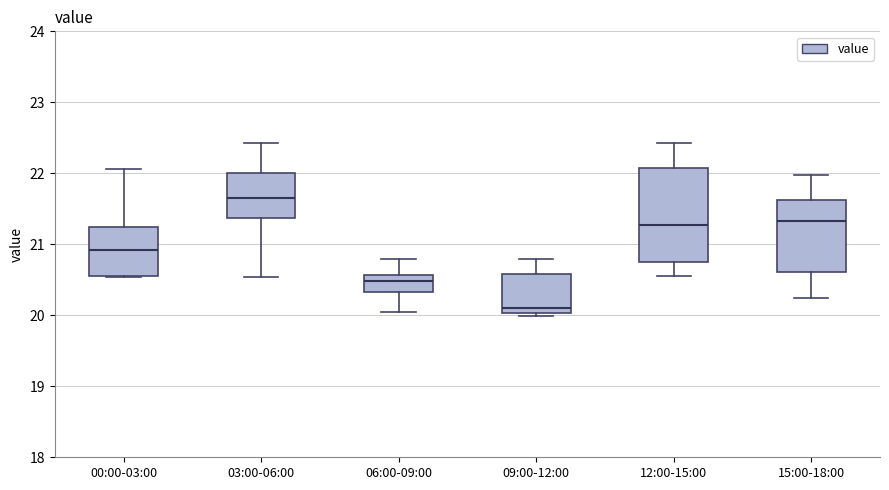

Reading left to right, read every box against the y-axis: the position of its median line, the range the box covers, and the ends of its whiskers. The values are not printed on the chart, so give them approximately, as read against the axis.

00:00-03:00: median 20.9, box 20.6 to 21.2, whiskers 20.5 to 22.1
03:00-06:00: median 21.7, box 21.4 to 22.0, whiskers 20.5 to 22.4
06:00-09:00: median 20.5, box 20.3 to 20.6, whiskers 20.0 to 20.8
09:00-12:00: median 20.1, box 20.0 to 20.6, whiskers 20.0 (just below the box's lower edge) to 20.8
12:00-15:00: median 21.3, box 20.7 to 22.1, whiskers 20.6 to 22.4
15:00-18:00: median 21.3, box 20.6 to 21.6, whiskers 20.2 to 22.0